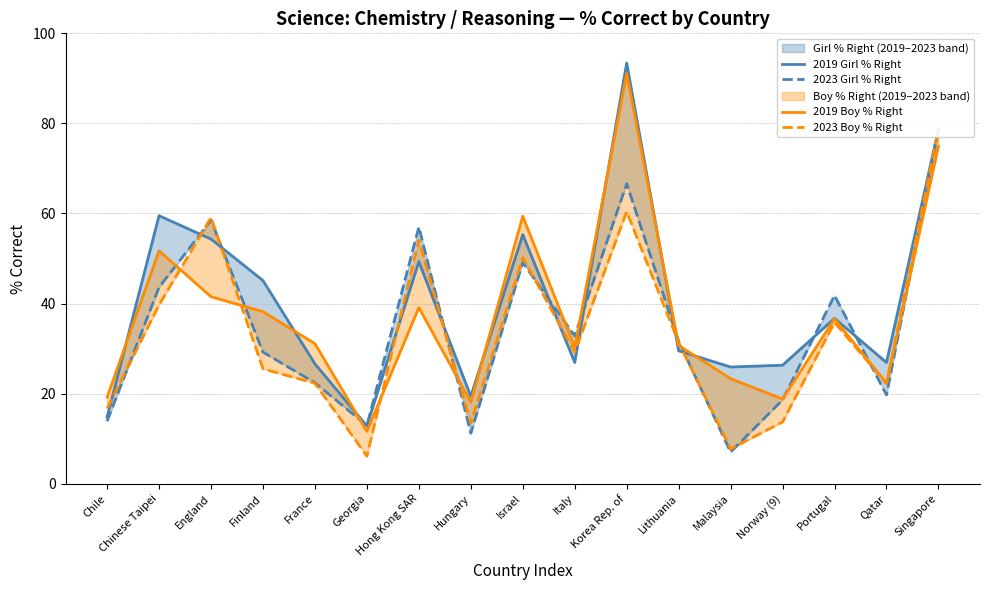

Where is the first local maximum for 2019 Girl % Right?

Chinese Taipei